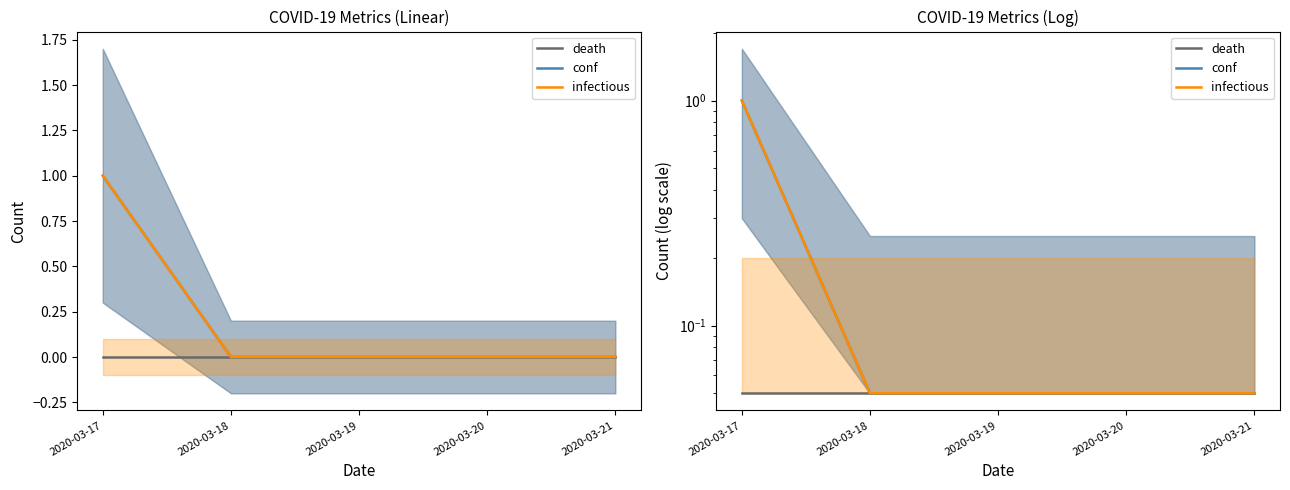

Rank the categories by infectious value from lowest to highest.

2020-03-18, 2020-03-19, 2020-03-20, 2020-03-21, 2020-03-17